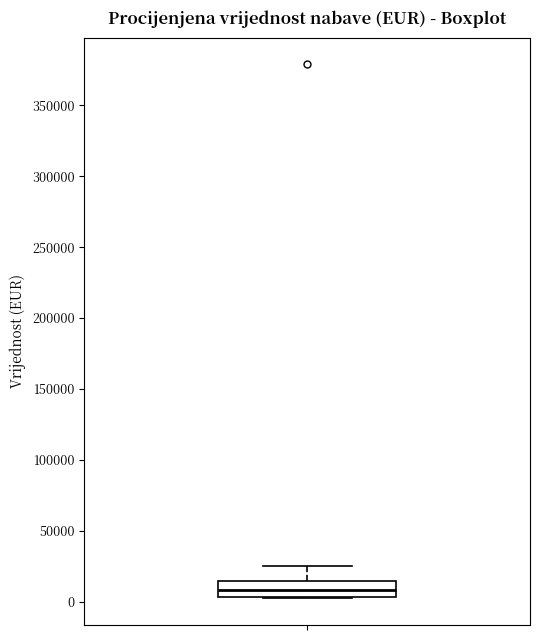

Transcribe this box plot: give where the median line is, the range the box spans, and where the two whiskers end, as read against the y-axis. The values are not printed on the chart, so give them approximately, as read against the axis.

median 10000, box 5000 to 15000, whiskers 0 to 25000